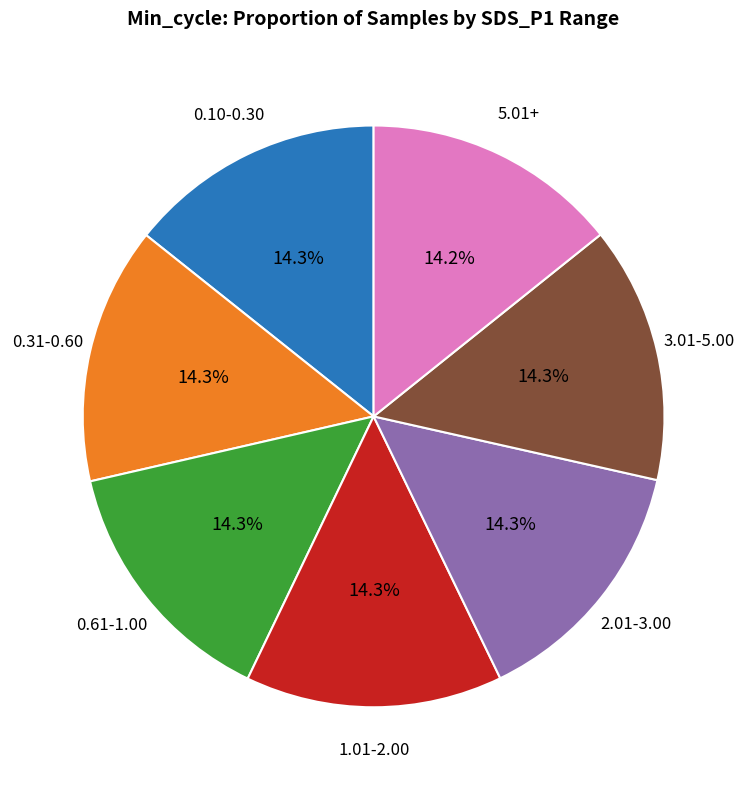

Is there any slice that represents more than half of the pie?

No